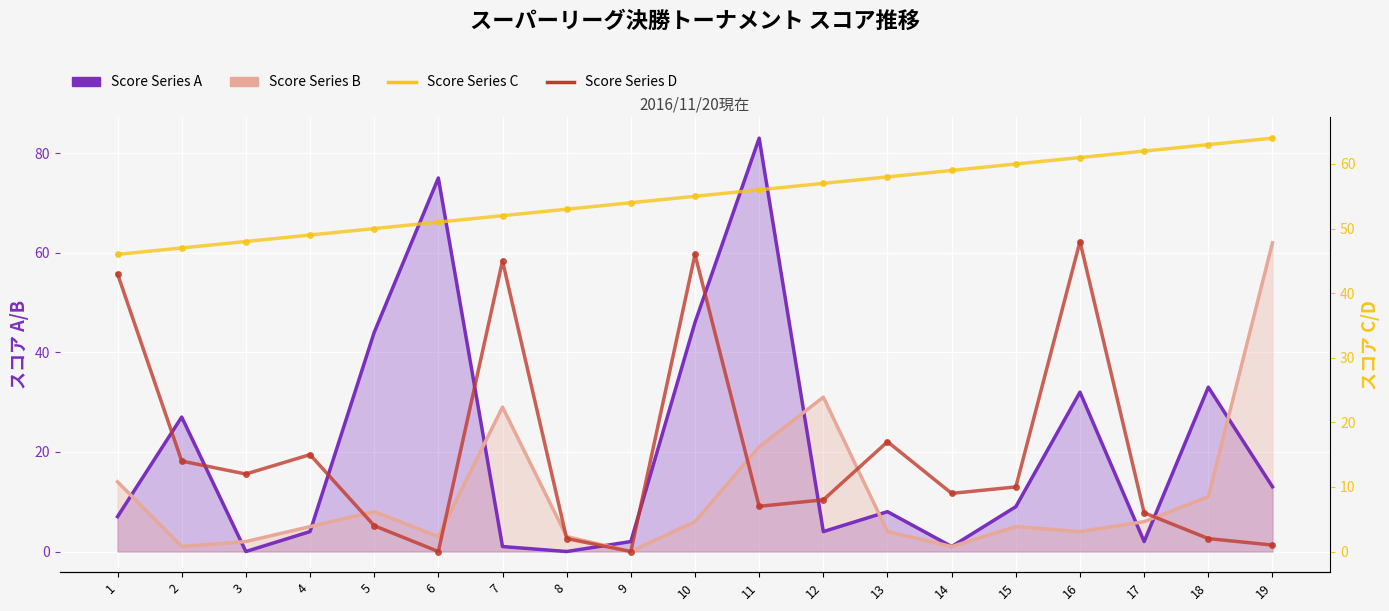

How many values in the Score Series B line series exceed 5?

9